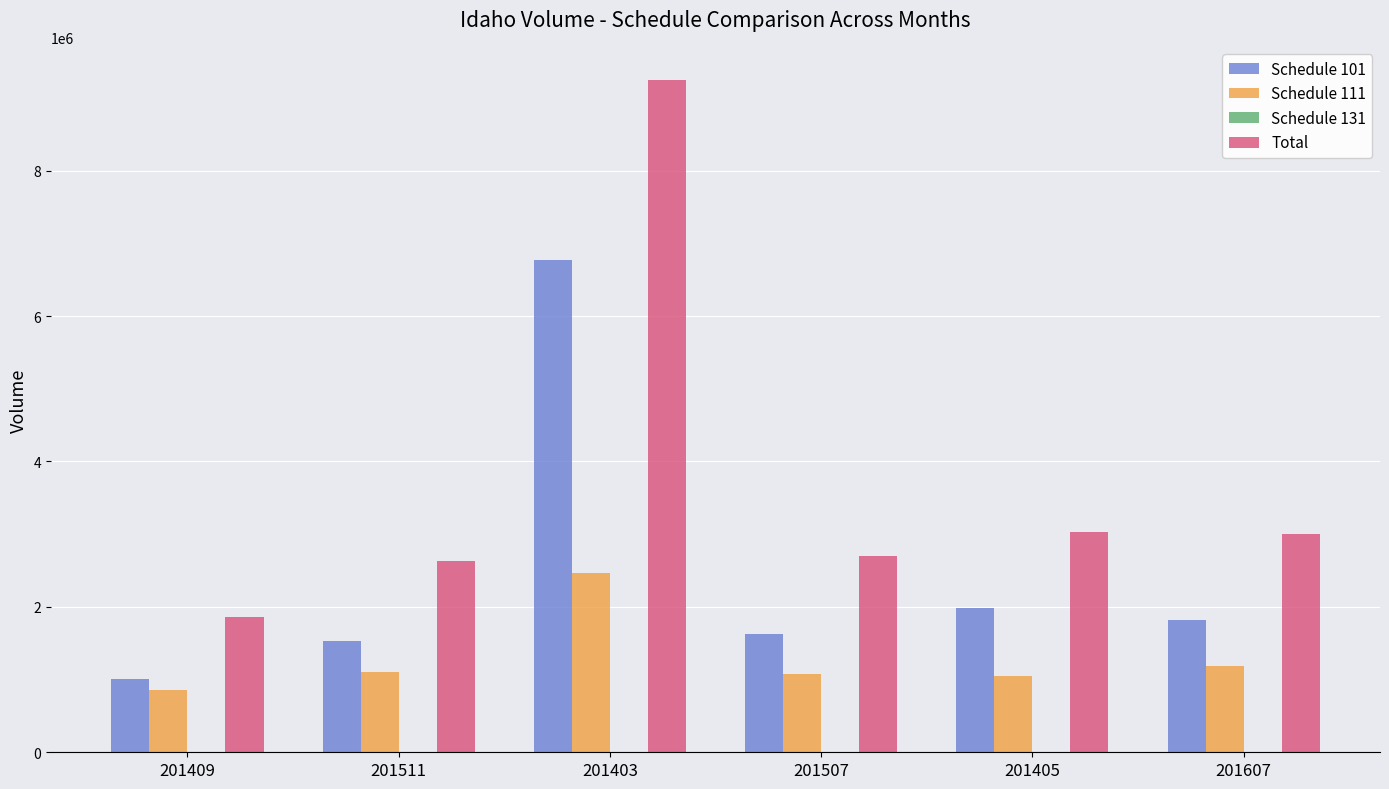

How many distinct data groups are displayed?

3